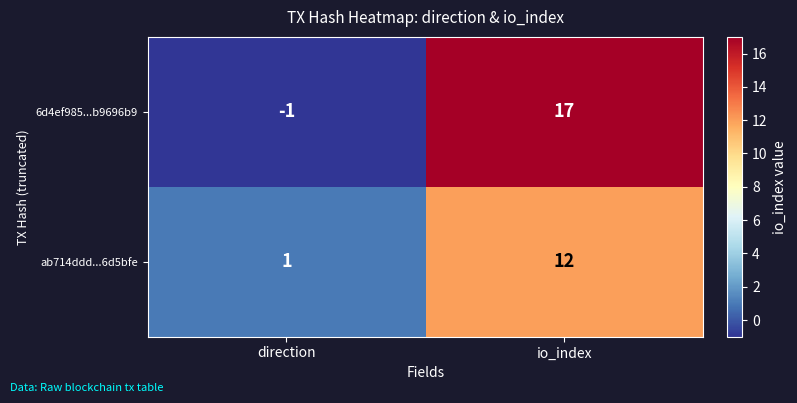

Where is 6d4ef985...b9696b9 nearest to the value 8?

direction